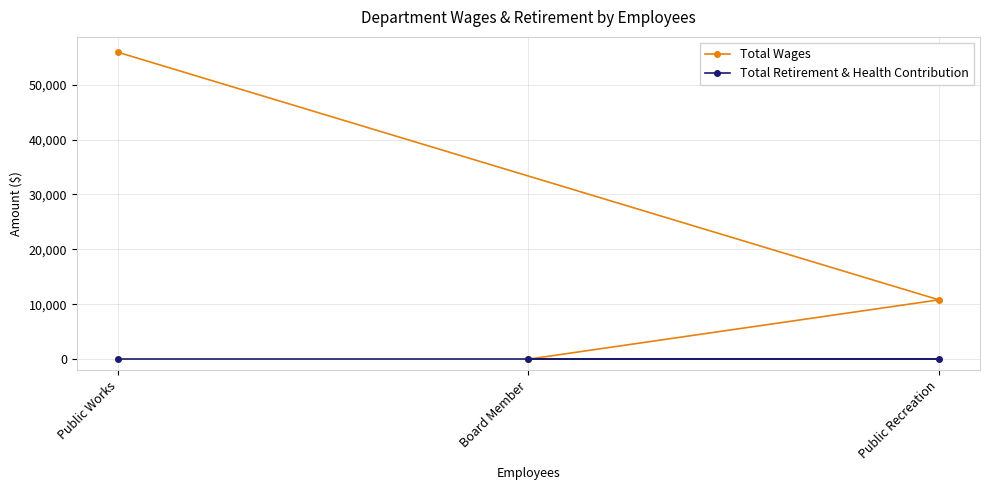

Rank the series at Public Works from lowest to highest value.

Total Retirement & Health Contribution, Total Wages